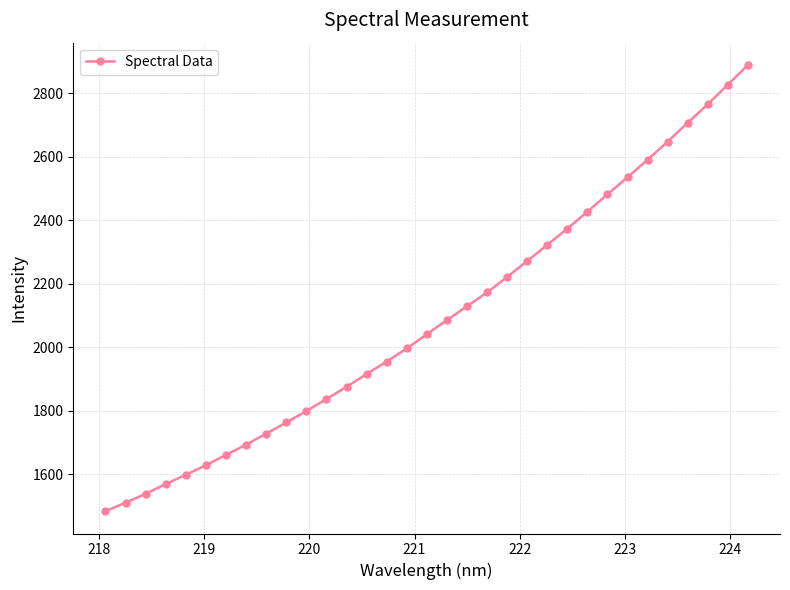

What is the minimum value shown in the chart?

1484.4